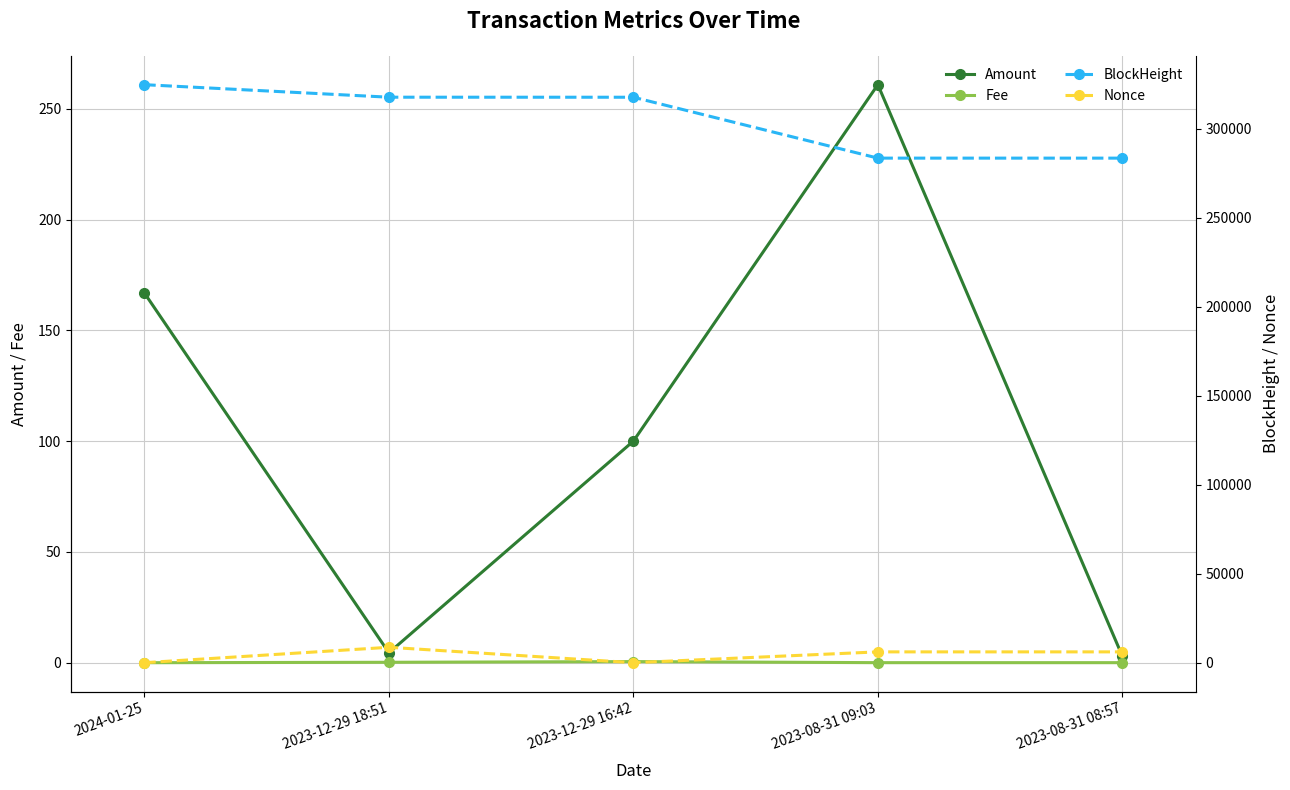

What is the difference between the Fee values at 2023-12-29 18:51 and 2024-01-25?

0.2